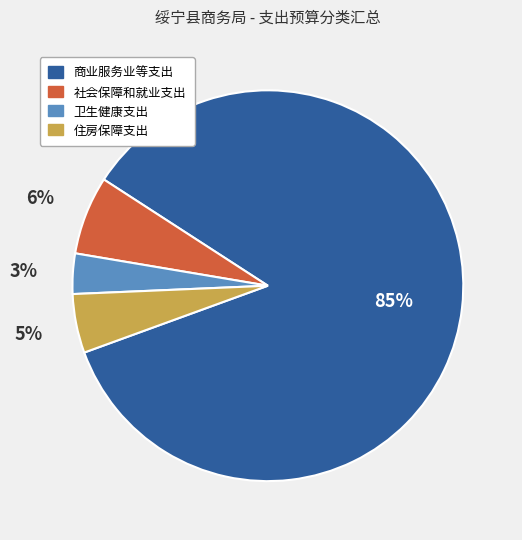

The 卫生健康支出 slice represents 3% of the pie. True or false?

True